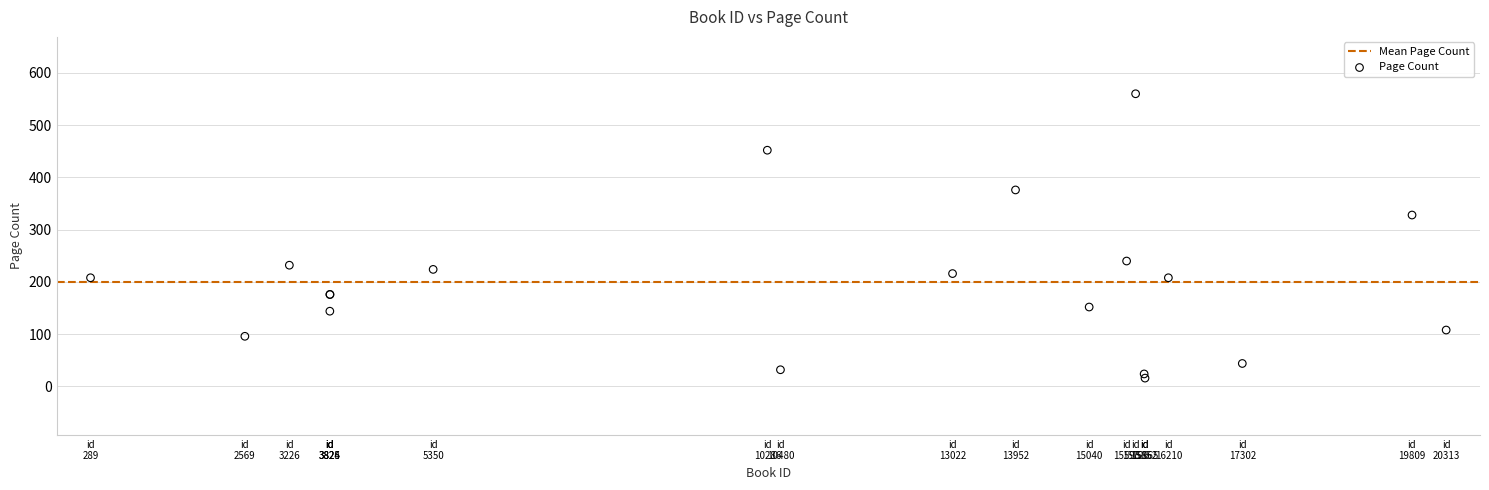

What Y value in the scatter plot is closest to 288?

328